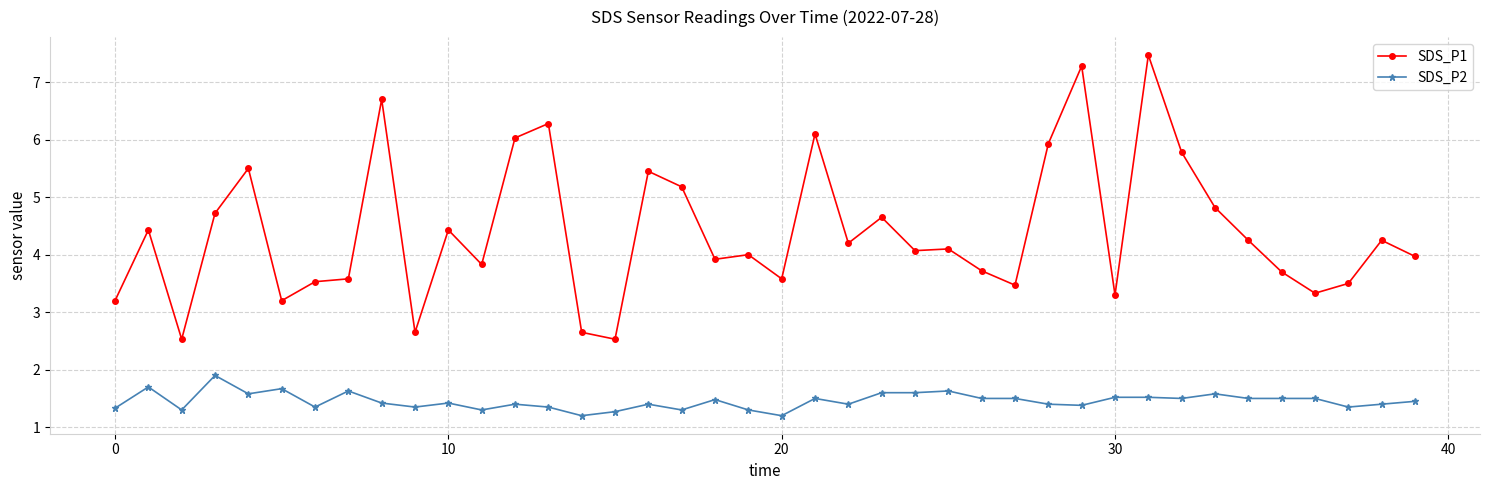

True or false: SDS_P1 has more than 2 points higher than both neighbors.

True